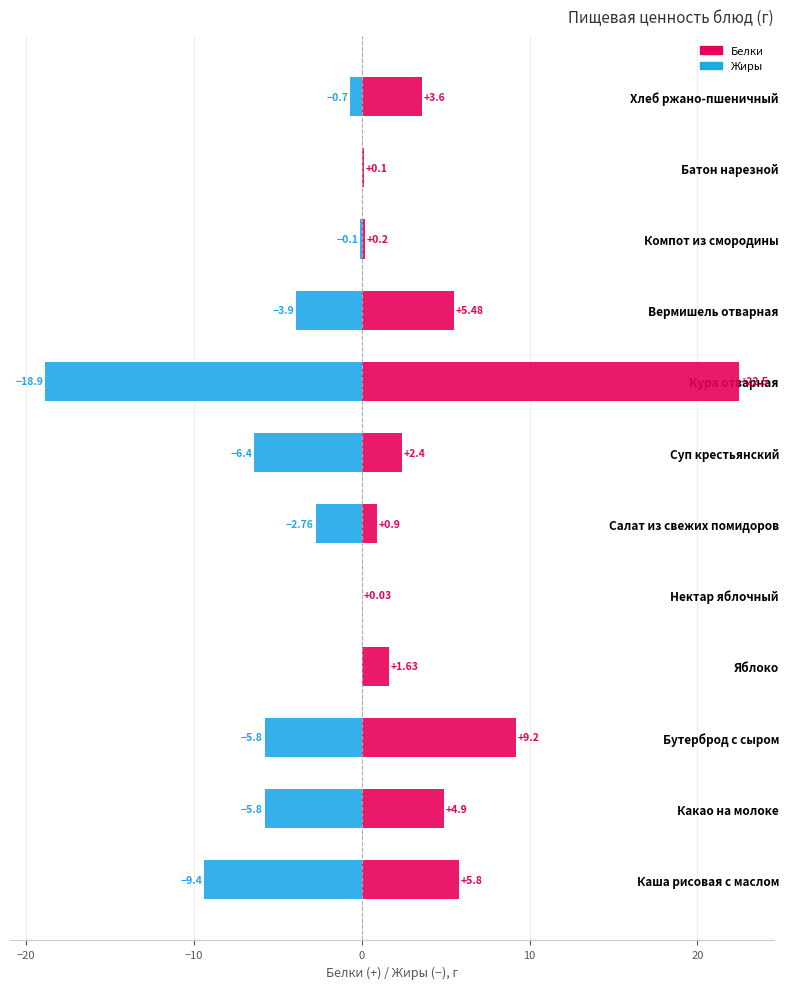

At how many categories does at least one series exceed 14?

1